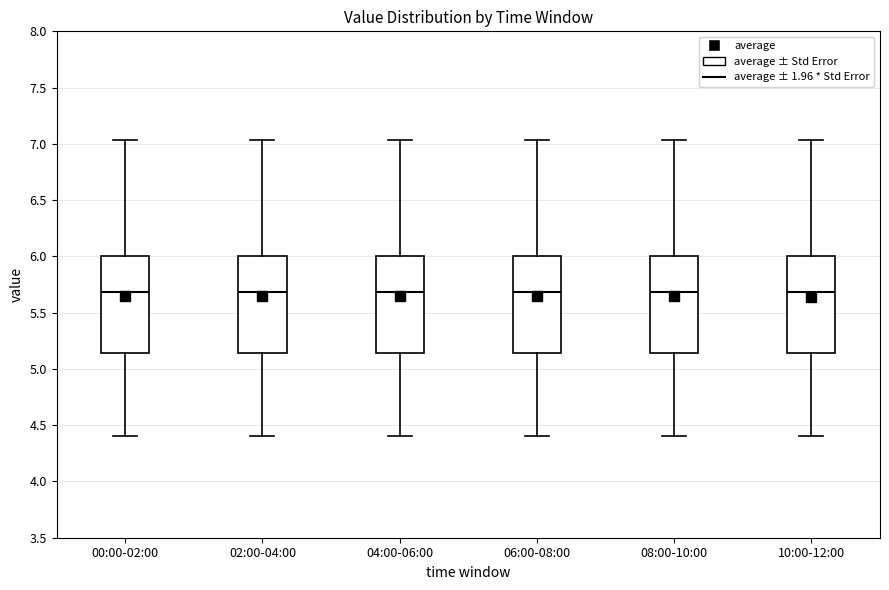

Reading left to right, transcribe this box plot: for each box, give where its median line is, the range the box spans, and where its two whiskers end, as read against the y-axis. The values are not printed on the chart, so give them approximately, as read against the axis.

00:00-02:00: median 5.70, box 5.15 to 6.00, whiskers 4.40 to 7.05
02:00-04:00: median 5.70, box 5.15 to 6.00, whiskers 4.40 to 7.05
04:00-06:00: median 5.70, box 5.15 to 6.00, whiskers 4.40 to 7.05
06:00-08:00: median 5.70, box 5.15 to 6.00, whiskers 4.40 to 7.05
08:00-10:00: median 5.70, box 5.15 to 6.00, whiskers 4.40 to 7.05
10:00-12:00: median 5.70, box 5.15 to 6.00, whiskers 4.40 to 7.05